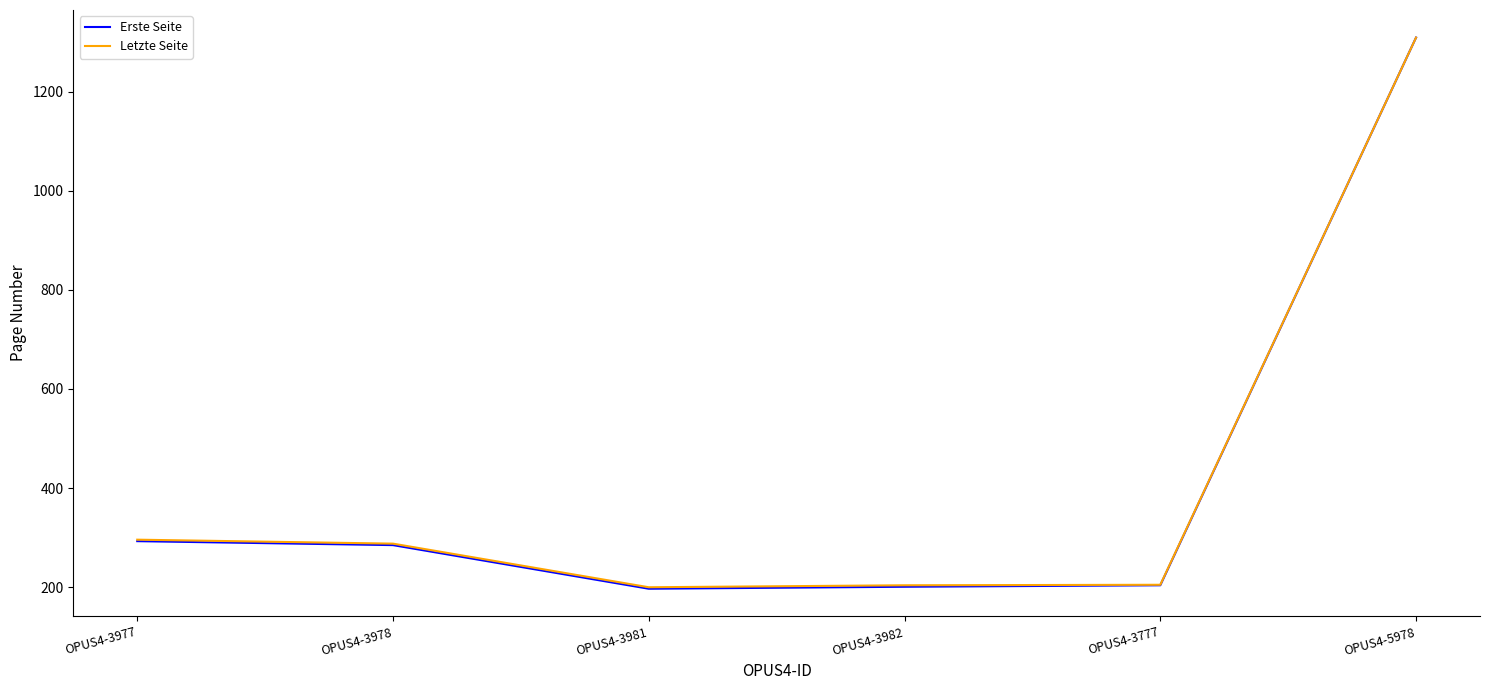

What is the minimum value for Letzte Seite?

200